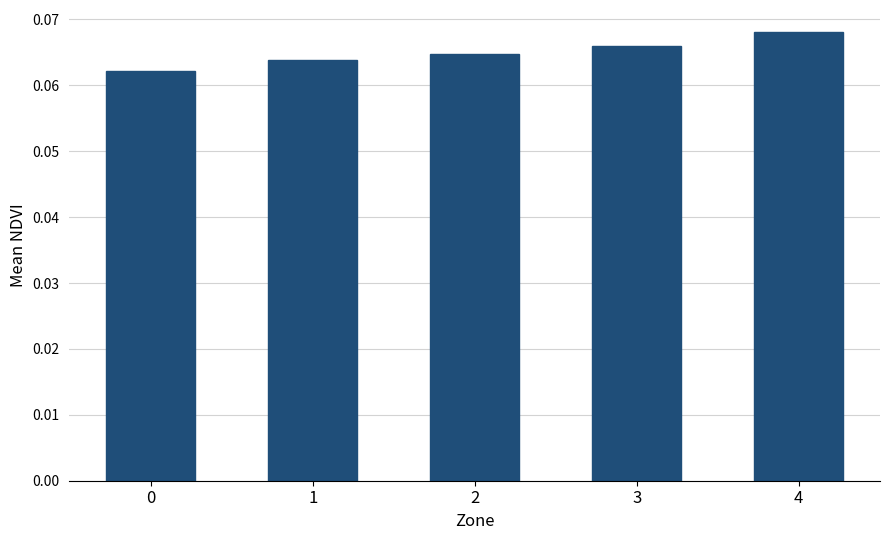

Rank the categories by value from highest to lowest.

4, 3, 2, 1, 0